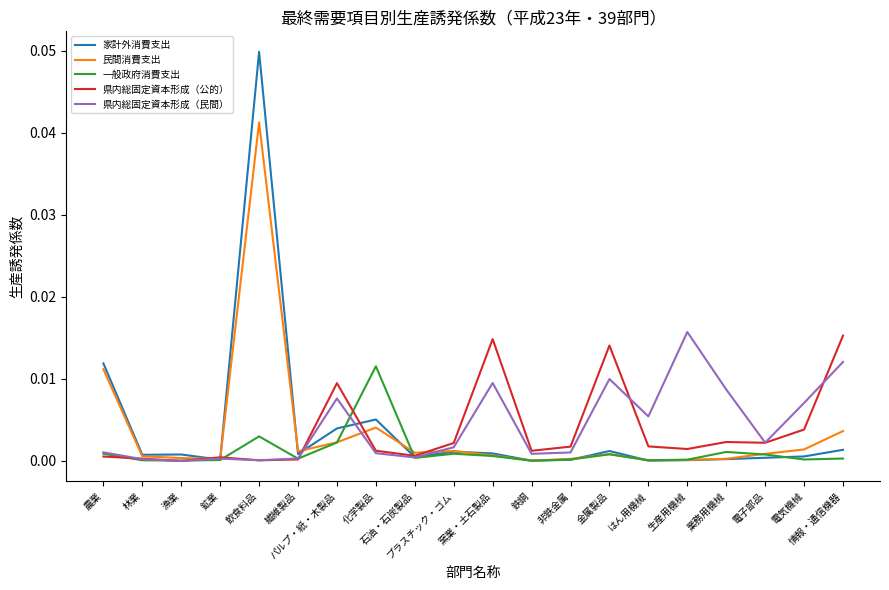

What is the sum of the 家計外消費支出 values at 飲食料品 and 繊維製品?

0.1